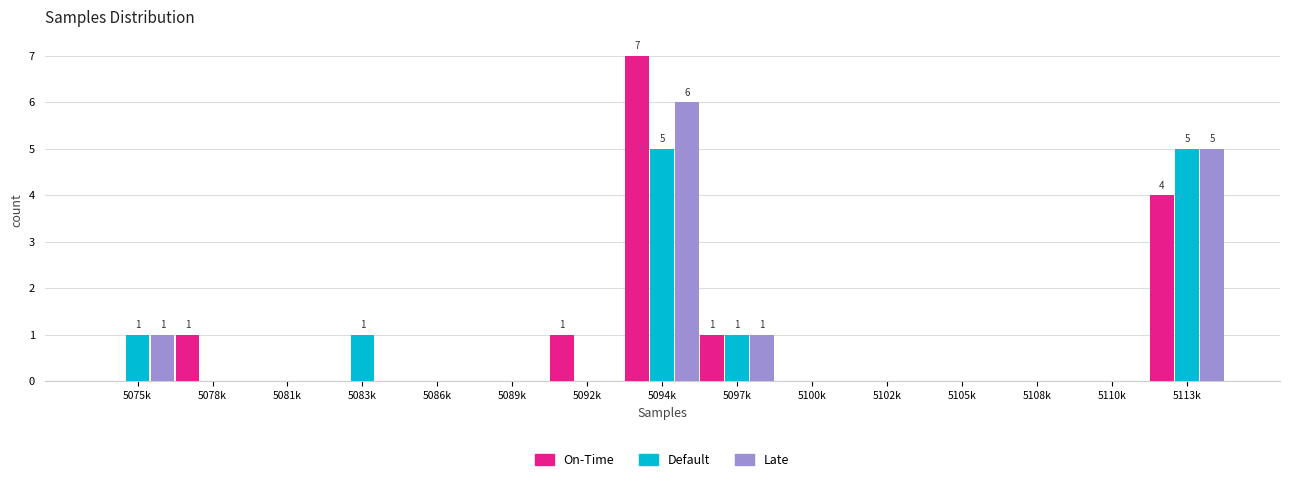

What is the sum of all Default values?

13